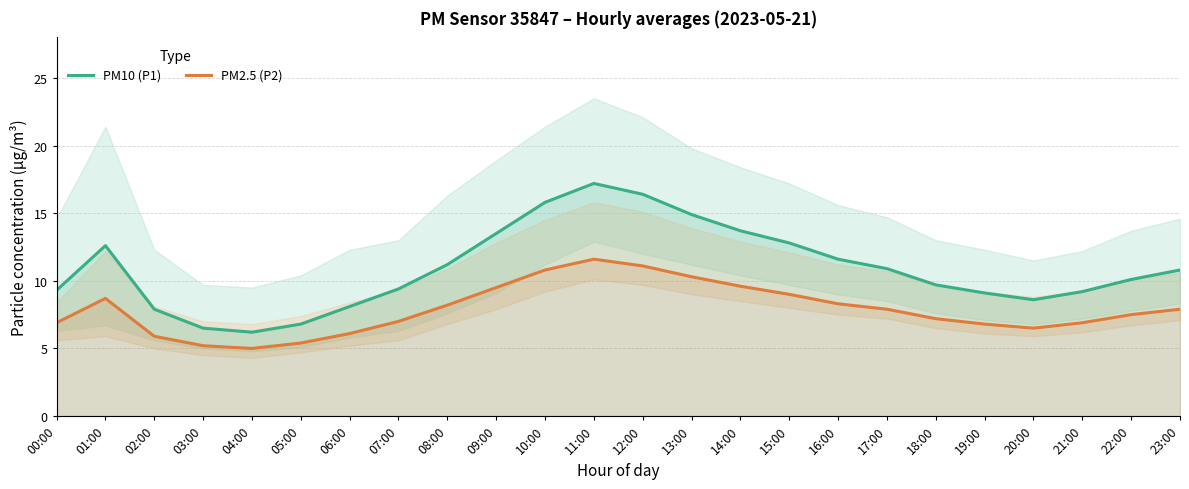

List the series in order of their peak value, lowest first.

PM2.5 (P2), PM10 (P1)